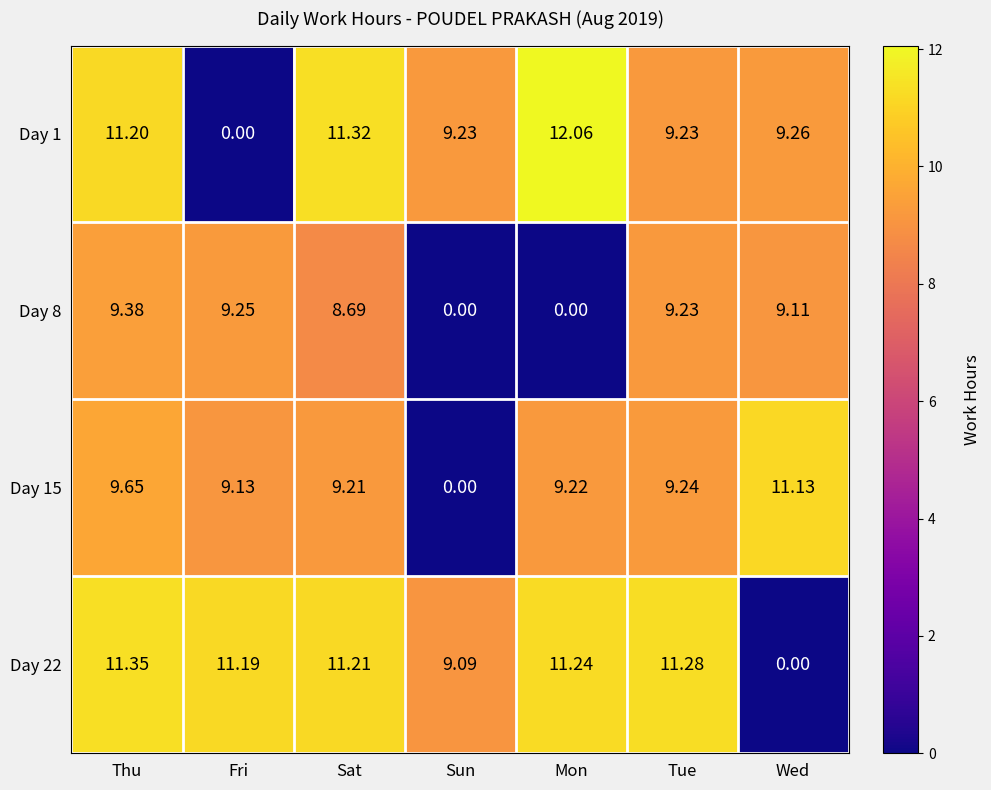

Where does the Day 22 series first go above 11?

Thu